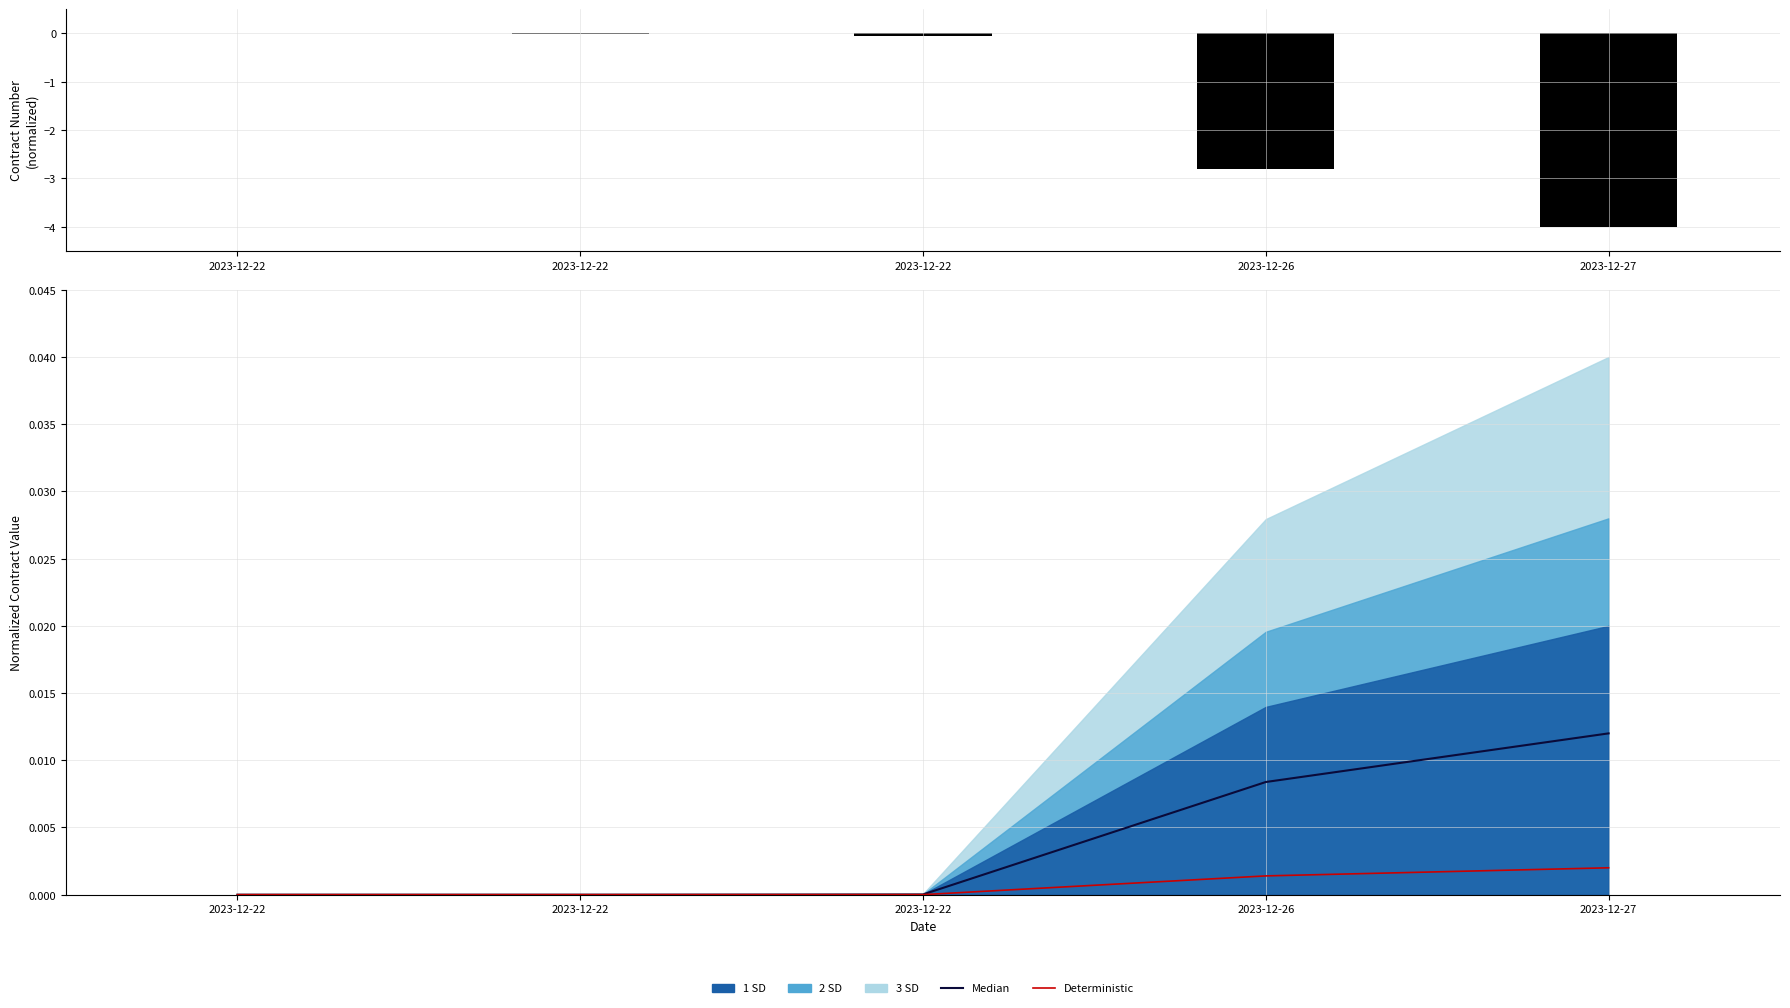

At 2023-12-22, list the series in order from smallest to largest.

Contract Number, Median, Deterministic